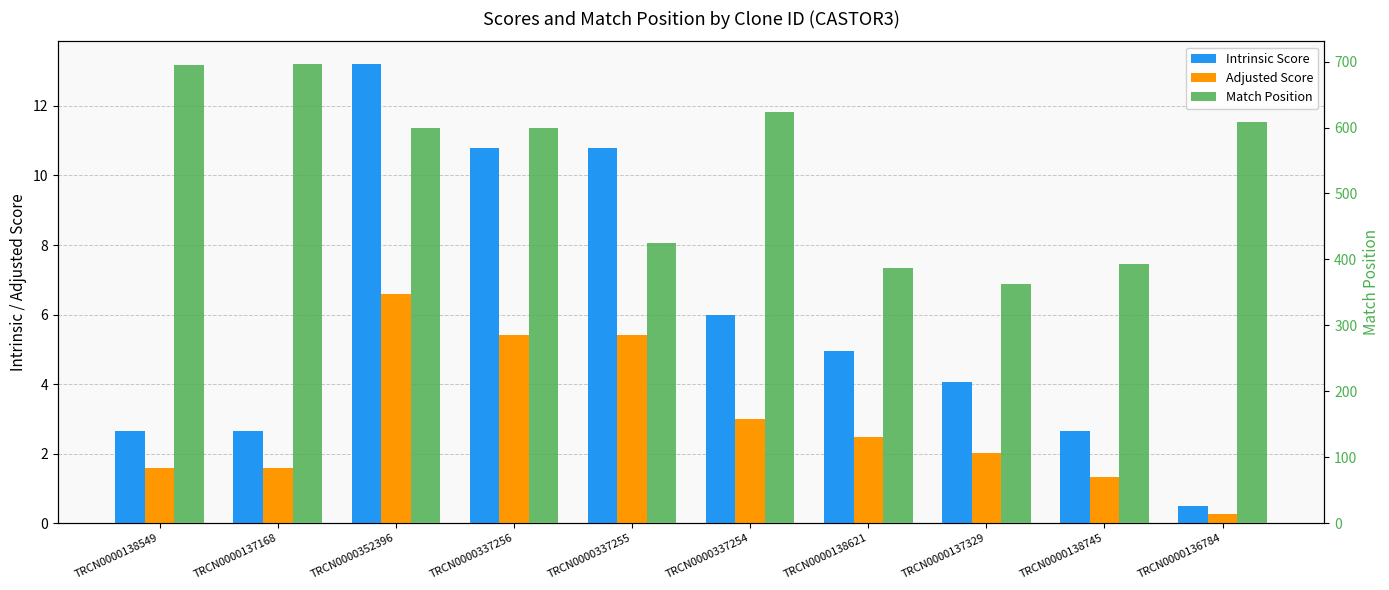

At which label does Adjusted Score reach its peak?

TRCN0000352396